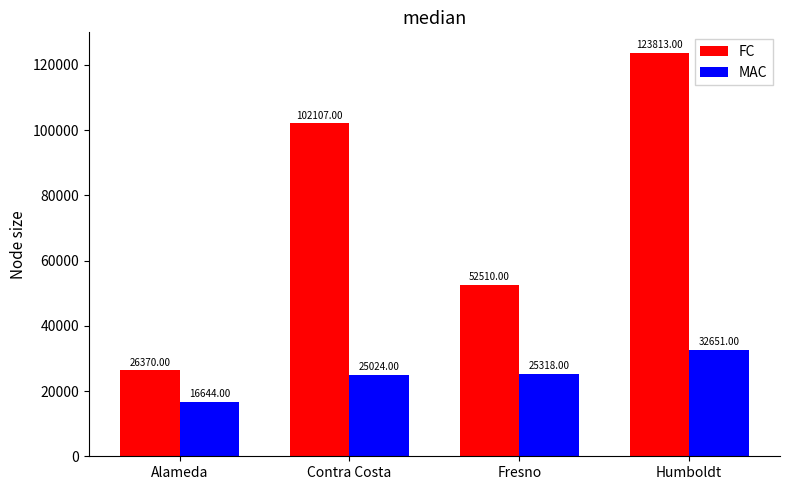

What is the sum of all FC values?

304800